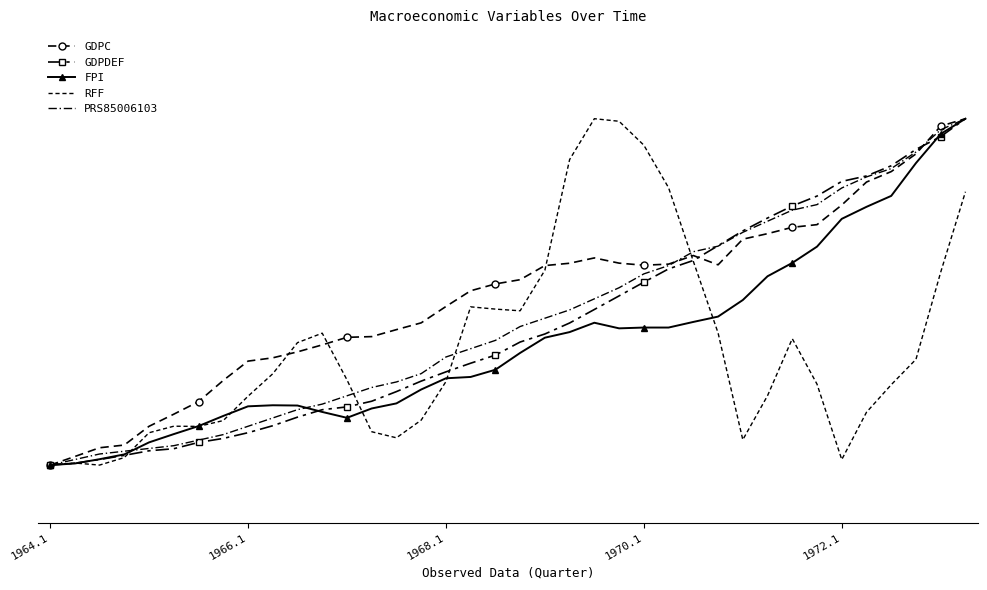

How many values in the PRS85006103 series exceed 44?

18